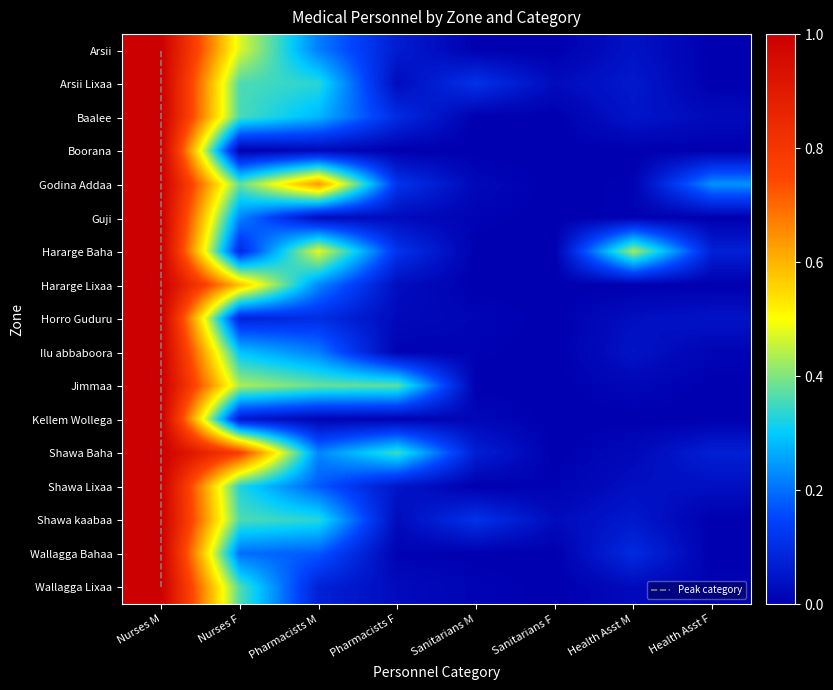

Is the value of Shawa kaabaa at Nurses M greater than the value of Baalee at Pharmacists M?

Yes